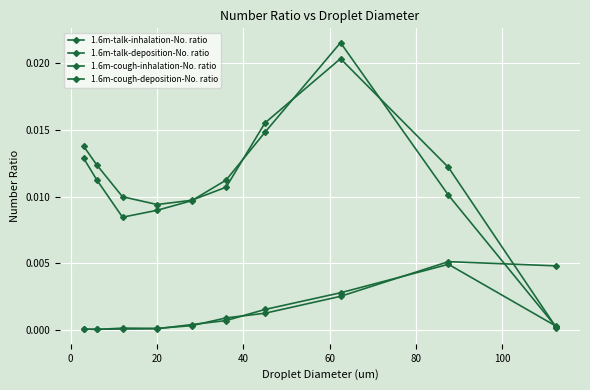

After their last crossing, which series has the higher values: 1.6m-talk-inhalation-No. ratio or 1.6m-talk-deposition-No. ratio?

1.6m-talk-deposition-No. ratio